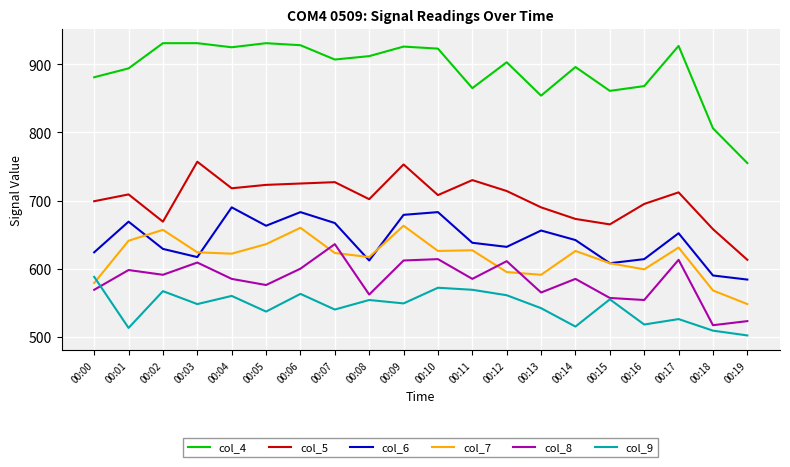

What is the greatest value displayed?

931